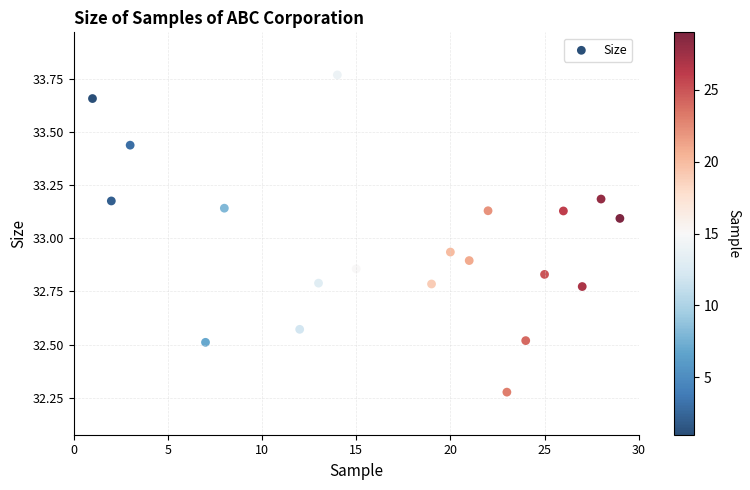

What is the range of Y values (max minus min)?

1.5